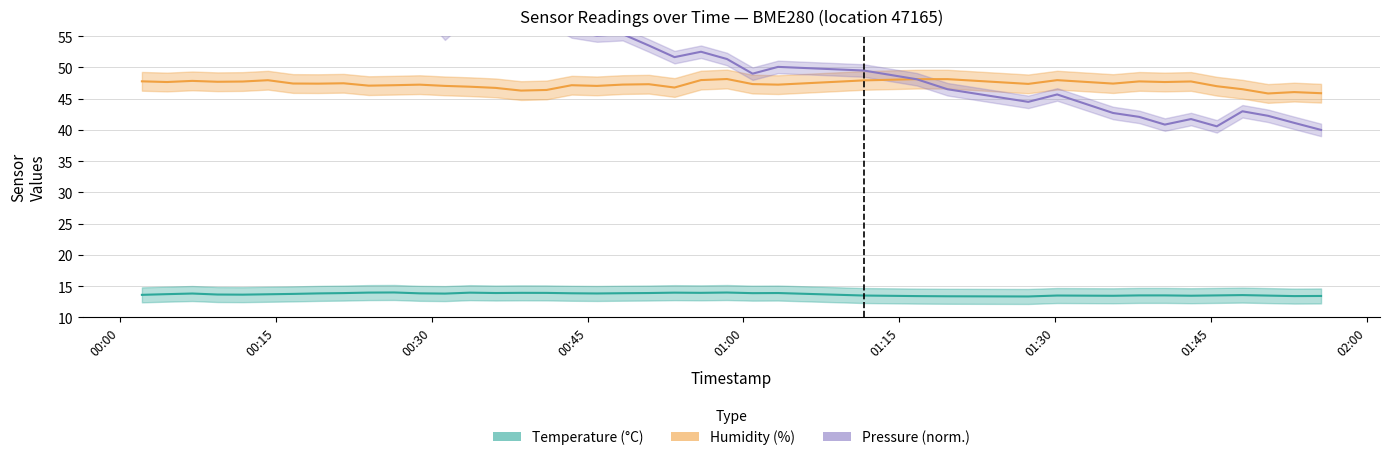

Is this an area chart (filled region under the line)?

No